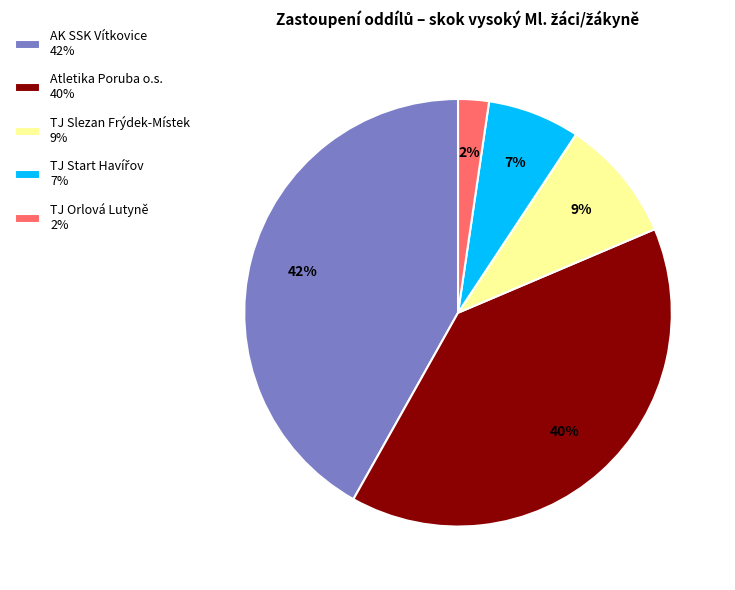

Between TJ Slezan Frýdek-Místek 9% and Atletika Poruba o.s. 40%, which is larger?

Atletika Poruba o.s. 40%